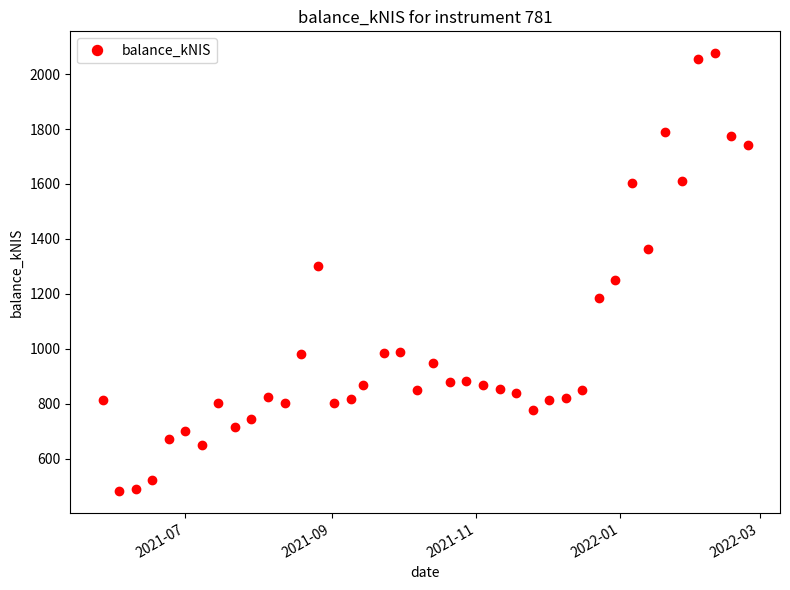

What is the average value?

1019.7